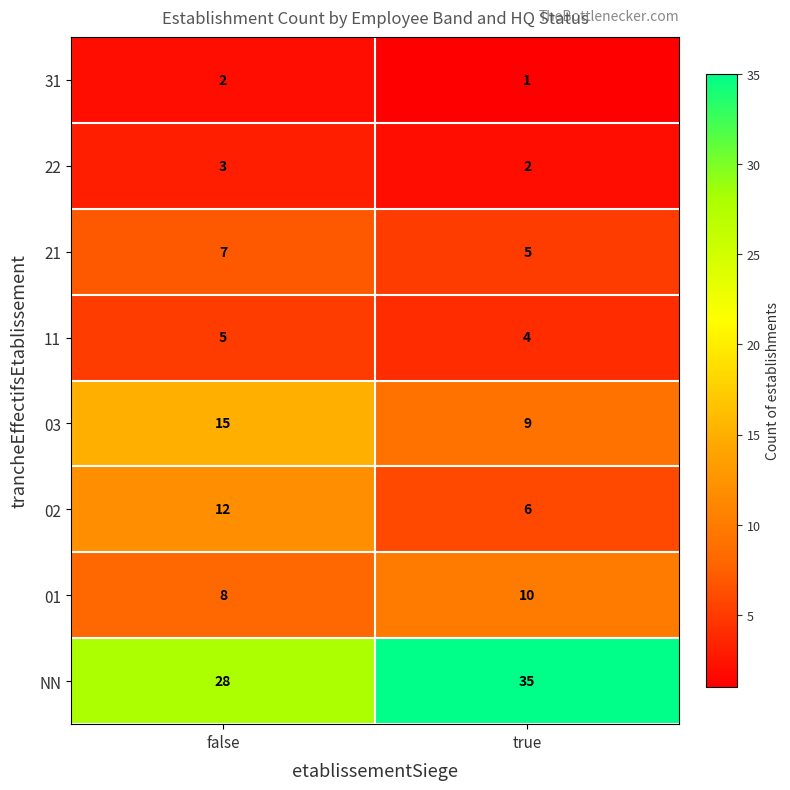

Rank the series by their maximum value, from lowest to highest.

31, 22, 11, 21, 01, 02, 03, NN